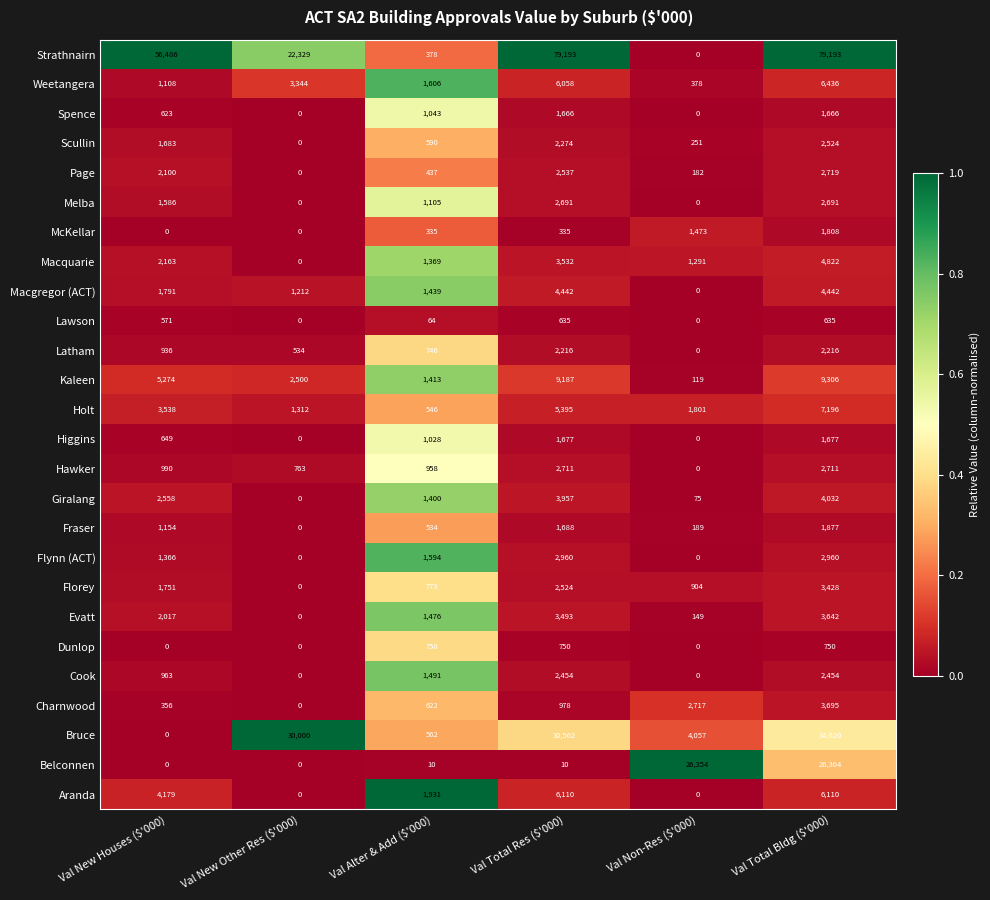

Which series has the widest spread of values?

Strathnairn